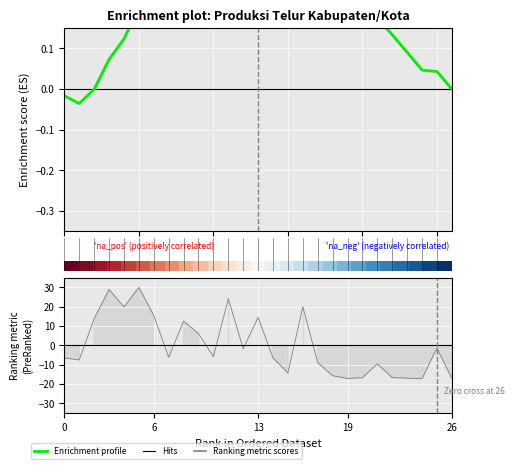

Which has a higher value, 14 or 21?

14